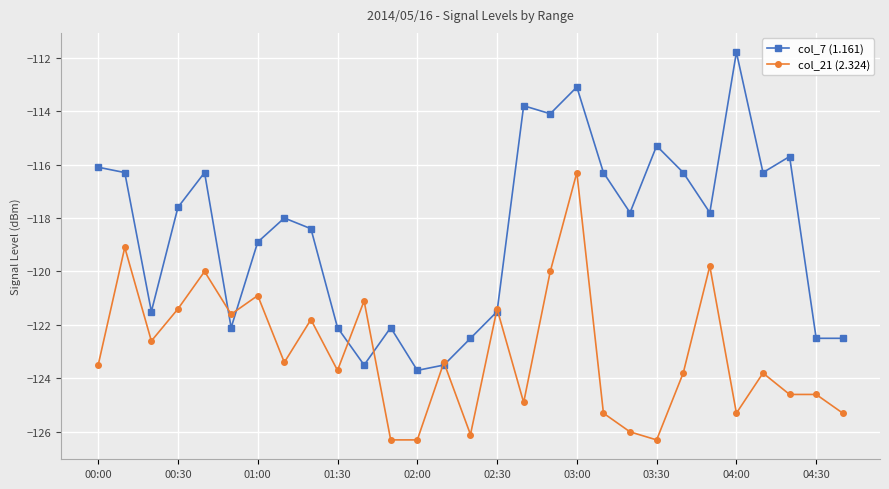

True or false: col_21 (2.324) has more than 1 points higher than both neighbors.

True